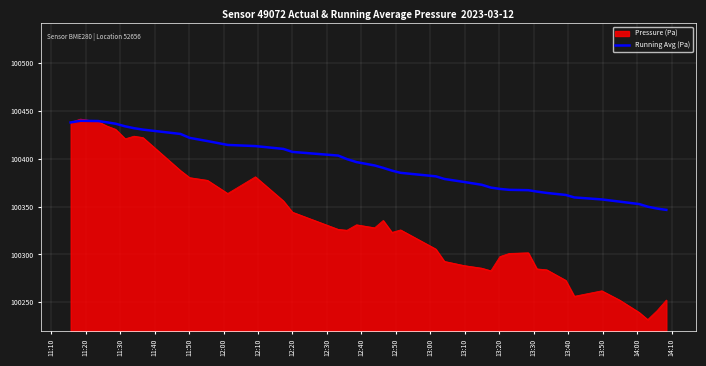

Which series has the largest total across all categories?

Running Avg (Pa)